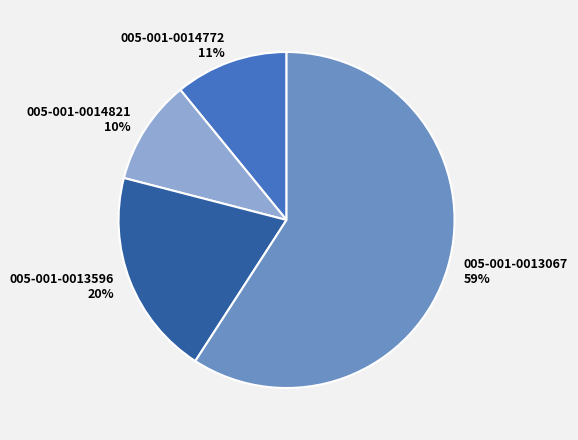

Do 005-001-0014772 and 005-001-0013596 together represent more than half of the pie?

No